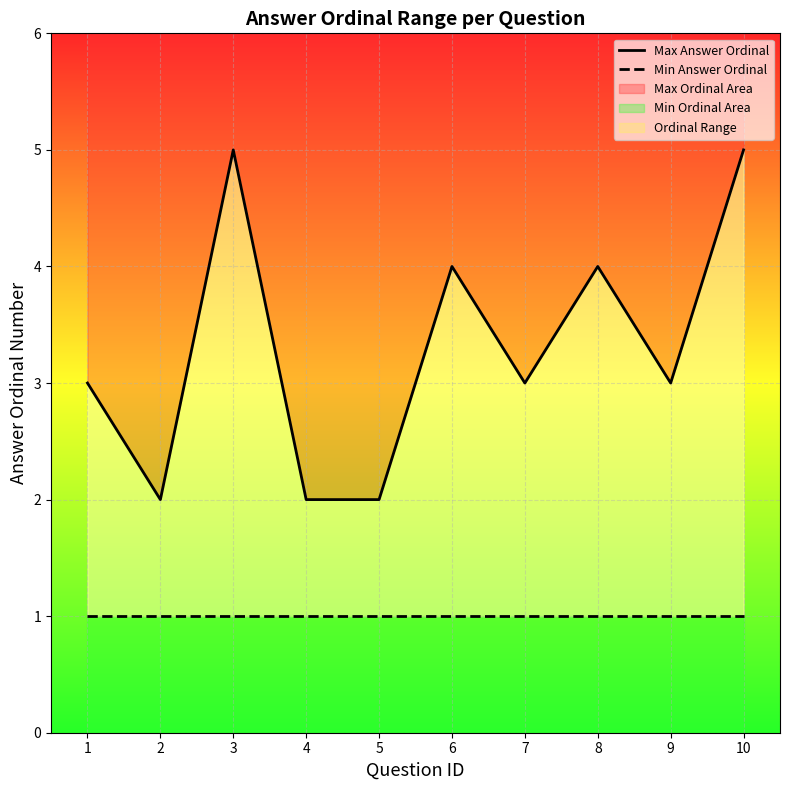

What is the value of the Max Answer Ordinal point at the 7th from the left?

3